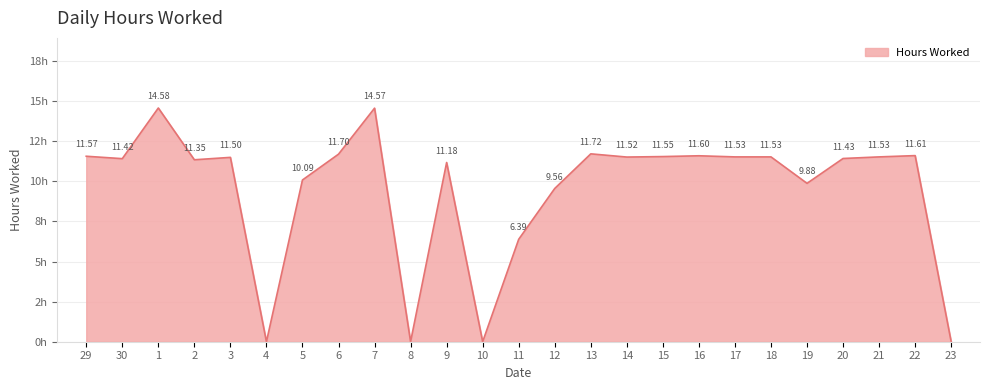

What is the difference between the second highest and second lowest values?

14.6